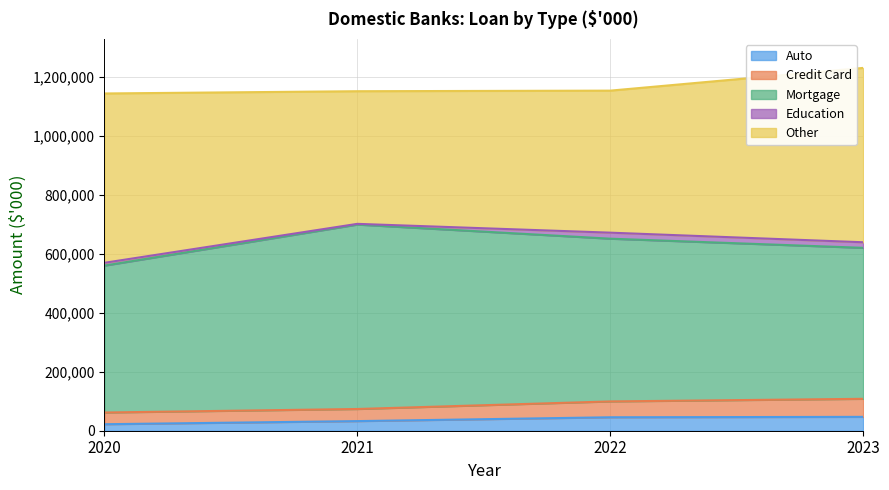

At how many categories does at least one series exceed 417806?

4